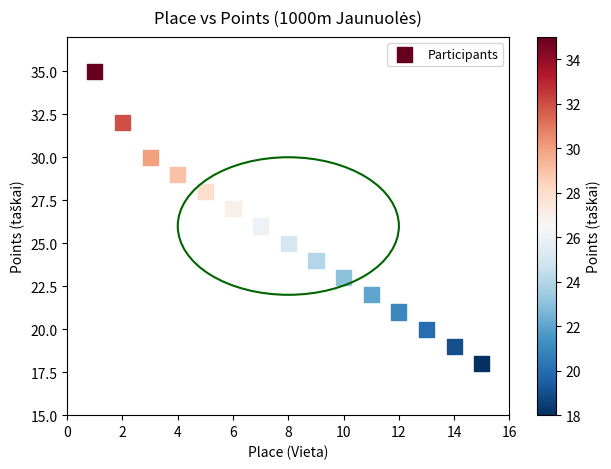

What is the range of Y values (max minus min)?

17